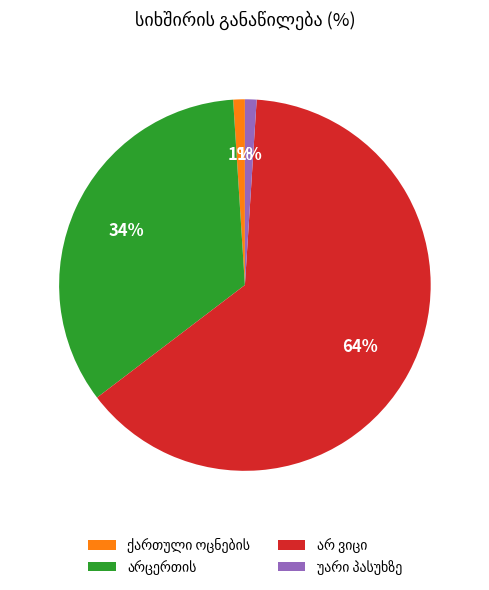

To the nearest percent, what is the difference between the largest and smallest slice percentages?

63%